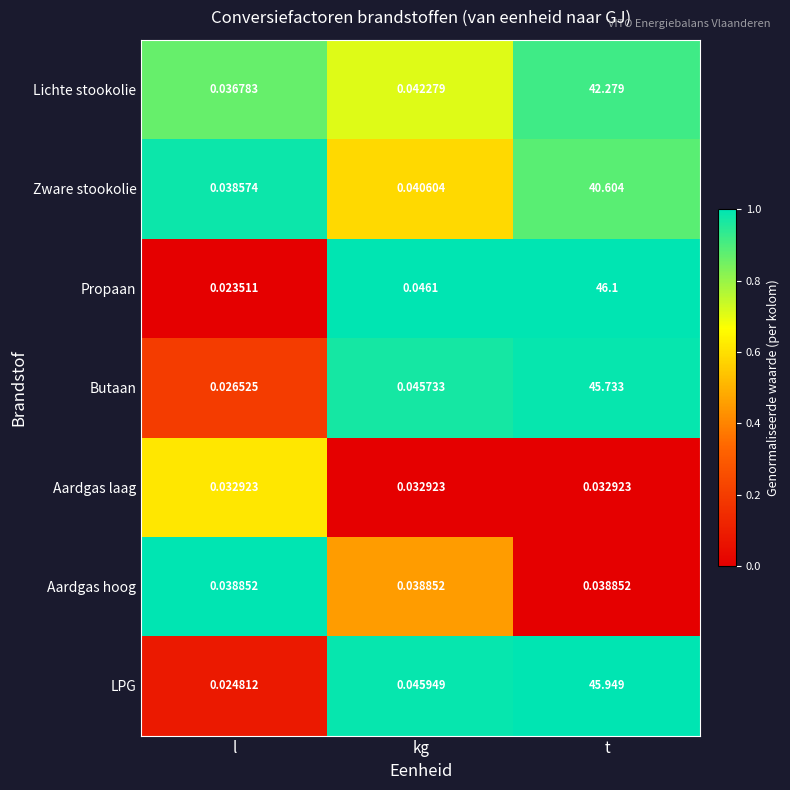

At which label is Zware stookolie closest to 20?

kg